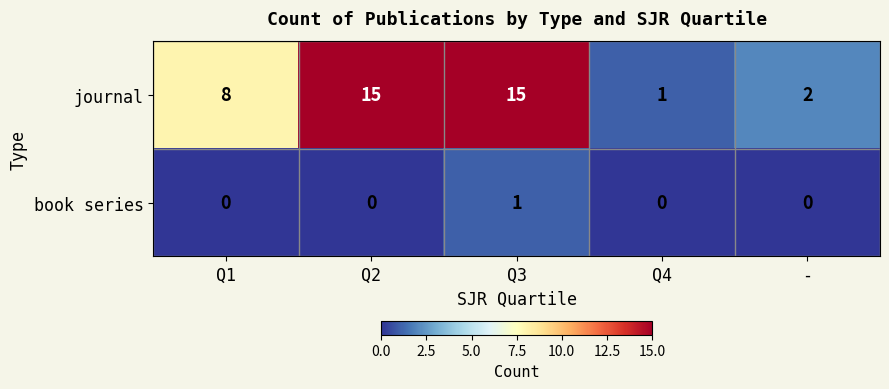

Rank the series by their average value, from lowest to highest.

book series, journal